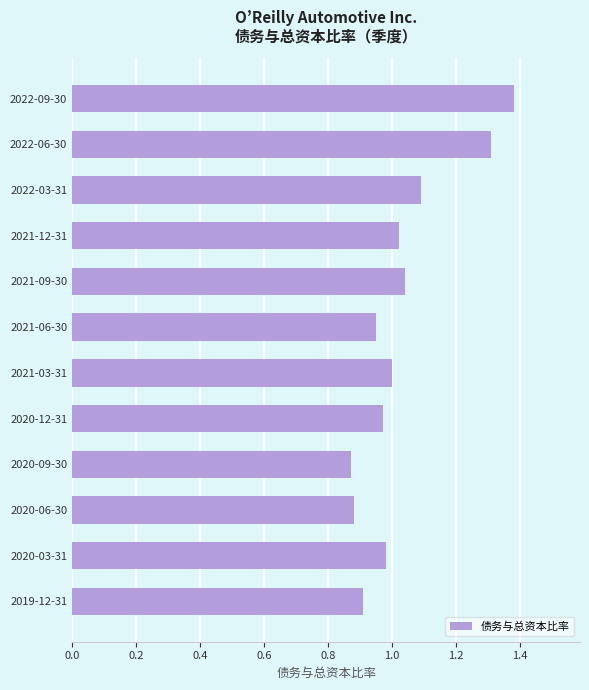

The value at 2019-12-31 is 0.5. True or false?

False